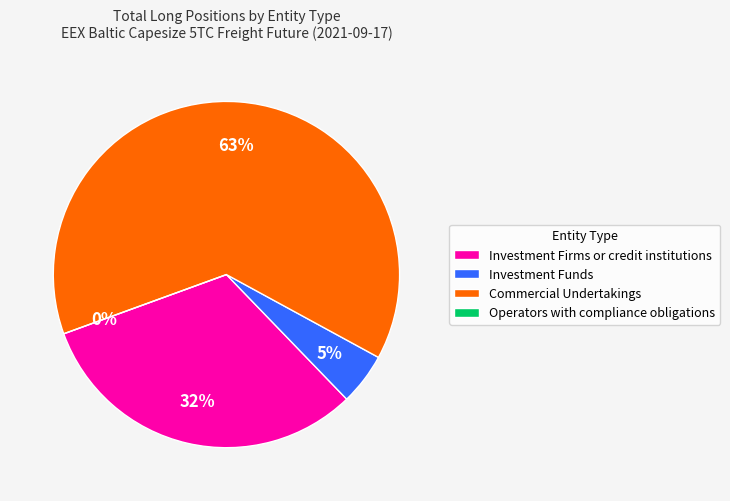

What is the change in value from Investment Firms or credit institutions to Commercial Undertakings?

+17475.1